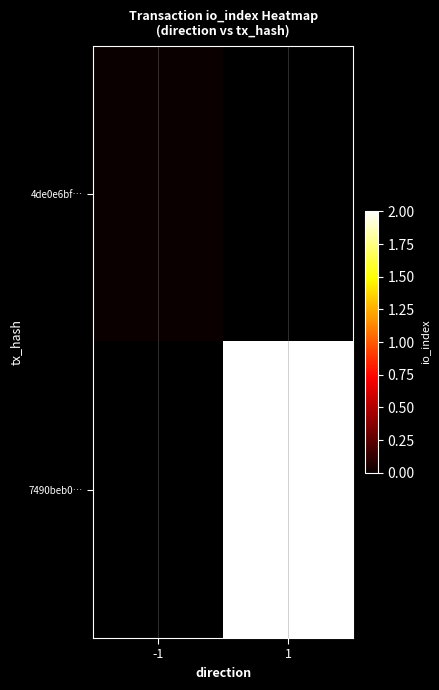

Which category has the lowest value across all series?

-1